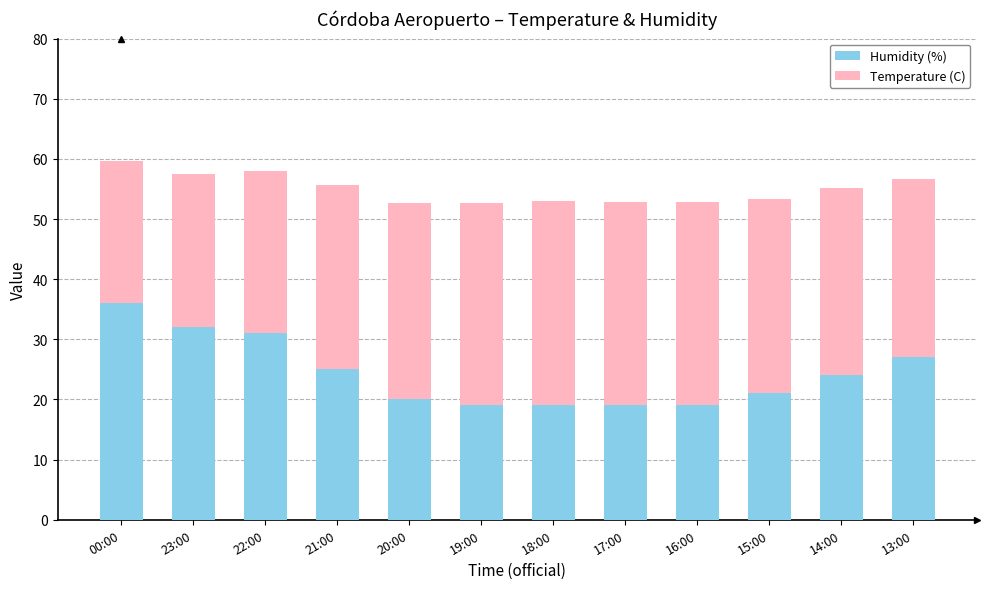

True or false: Humidity (%) has a value of 24.0 at 14:00.

True